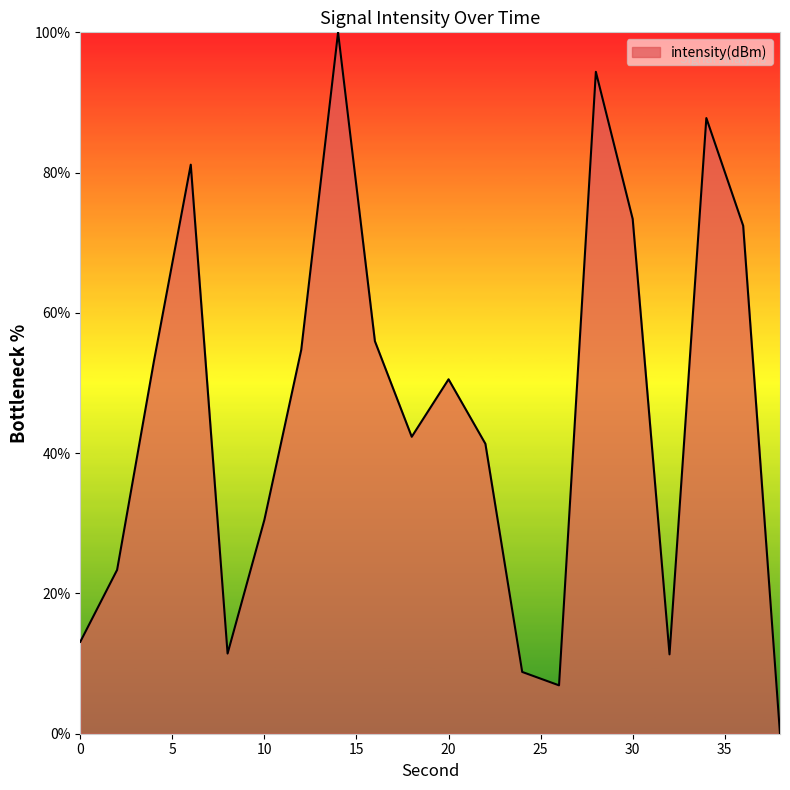

What is the greatest value displayed?

100.0